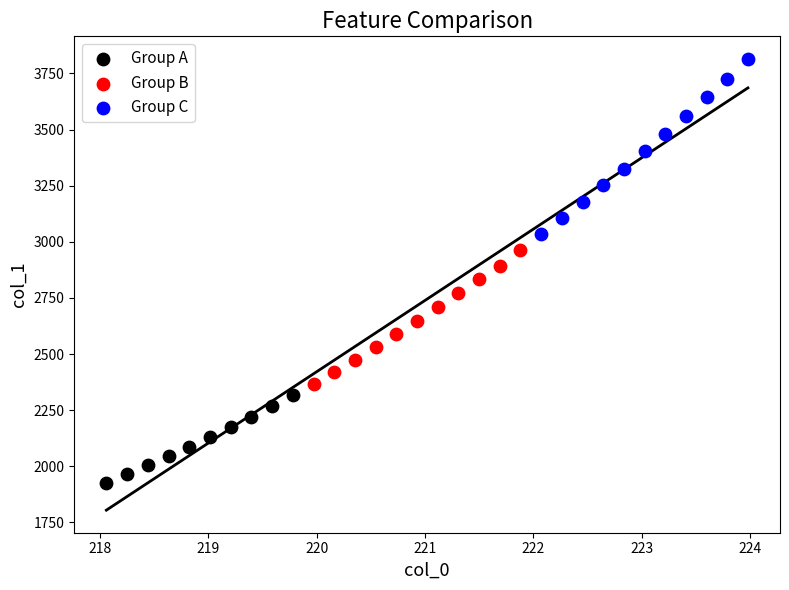

Which series contains the highest Y value?

Group C